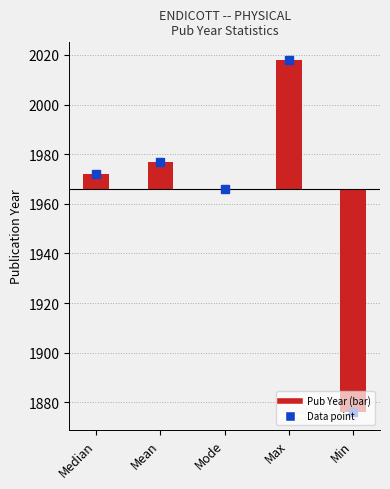

Are the bars grouped side by side (vs. stacked)?

No